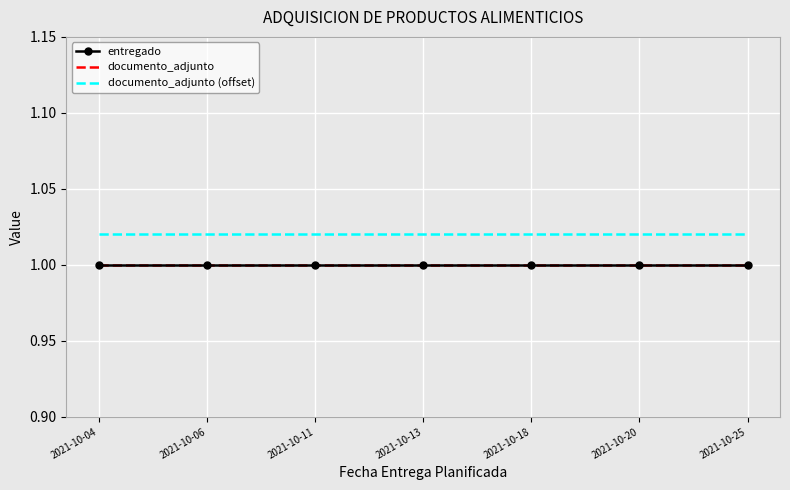

True or false: documento_adjunto (offset) and documento_adjunto cross at least once.

False